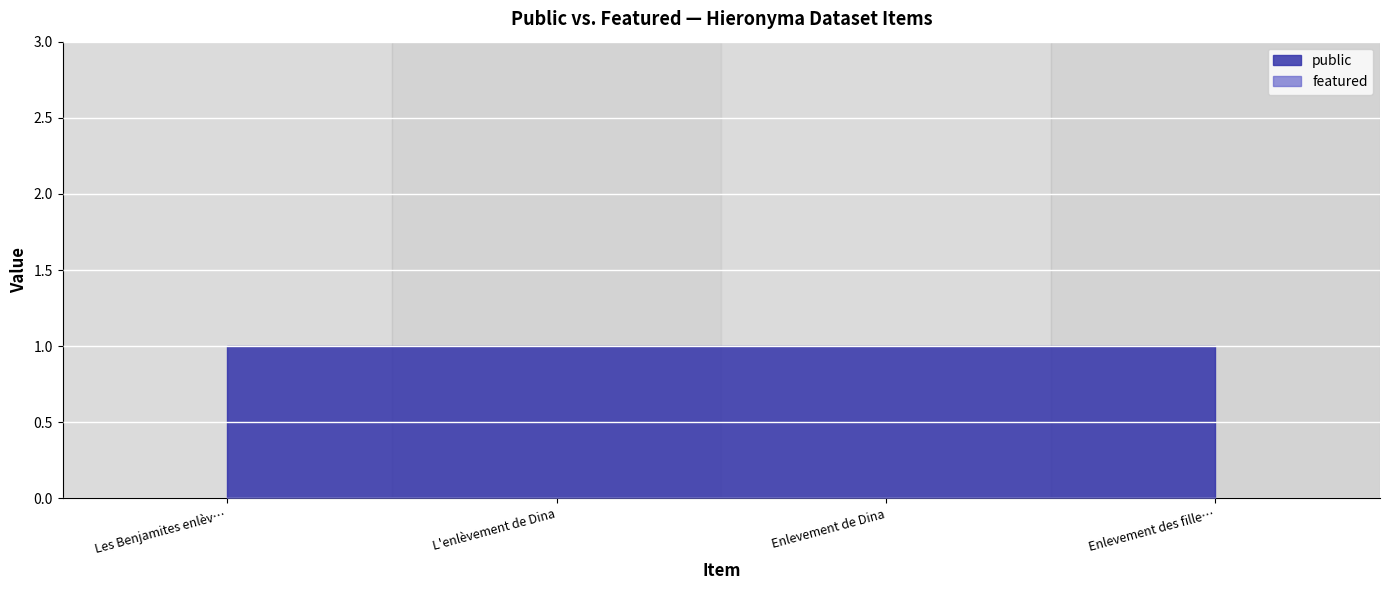

What position from the left is Enlevement des filles de Silo?

4